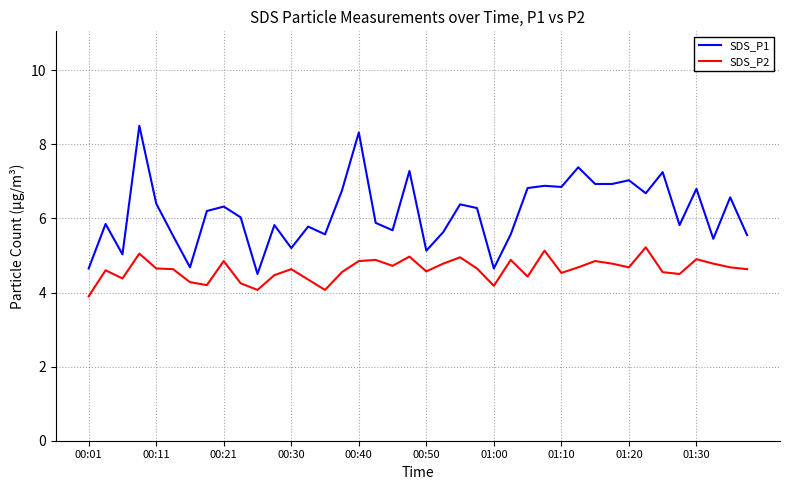

Which series has the largest total across all categories?

SDS_P1